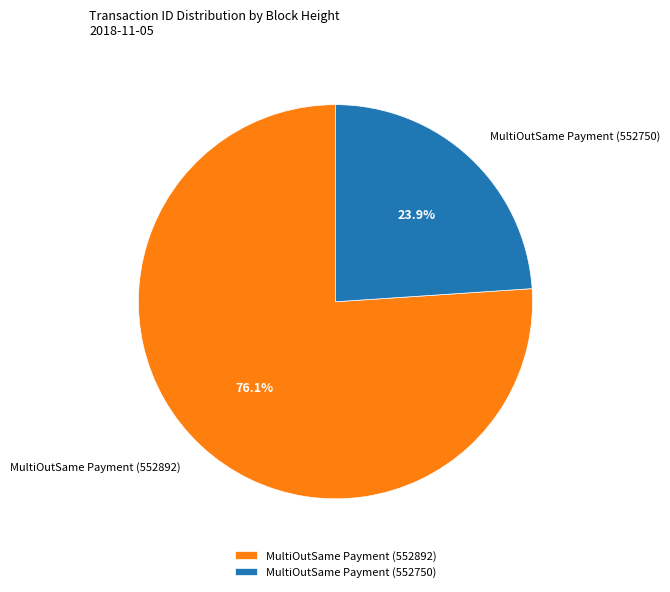

Rank the categories by value from lowest to highest.

MultiOutSame Payment (552750), MultiOutSame Payment (552892)